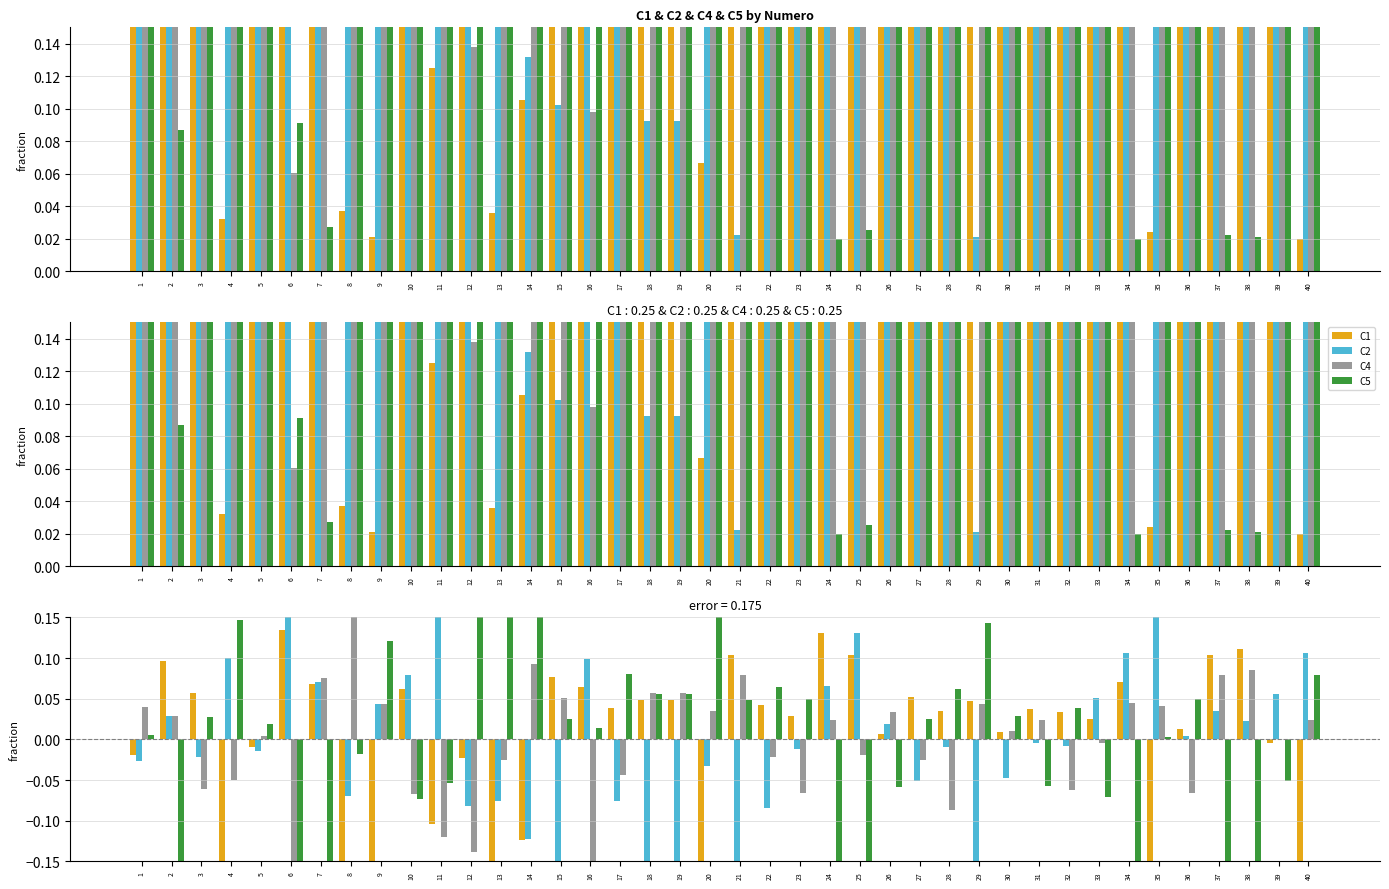

What is the difference between the C2 values at 10 and 29?

0.3